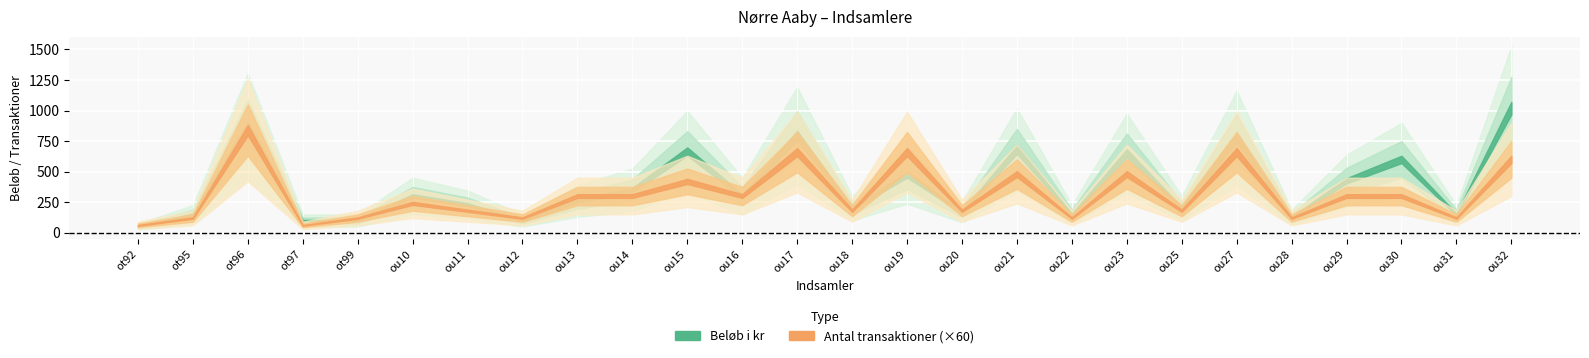

What are all the series names shown in the legend?

Beløb i kr, Antal transaktioner